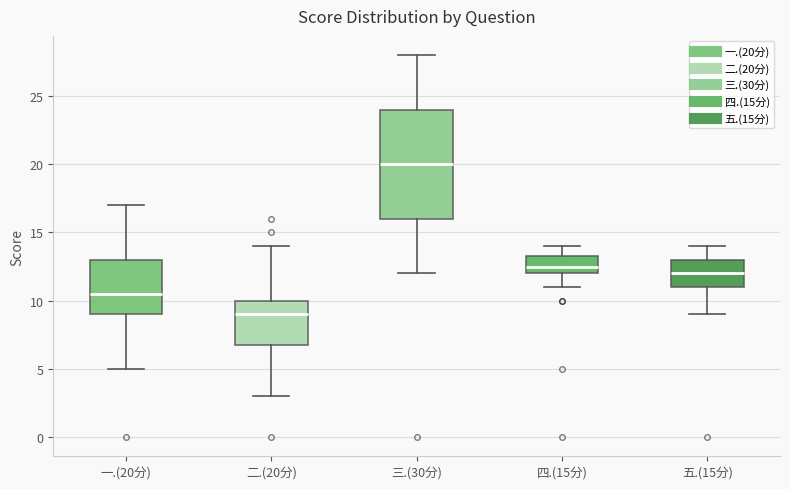

Reading left to right, read every box against the y-axis: the position of its median line, the range the box covers, and the ends of its whiskers. The values are not printed on the chart, so give them approximately, as read against the axis.

一.(20分): median 10.5, box 9.0 to 13.0, whiskers 5.0 to 17.0
二.(20分): median 9.0, box 7.0 to 10.0, whiskers 3.0 to 14.0
三.(30分): median 20.0, box 16.0 to 24.0, whiskers 12.0 to 28.0
四.(15分): median 12.5, box 12.0 to 13.5, whiskers 11.0 to 14.0
五.(15分): median 12.0, box 11.0 to 13.0, whiskers 9.0 to 14.0